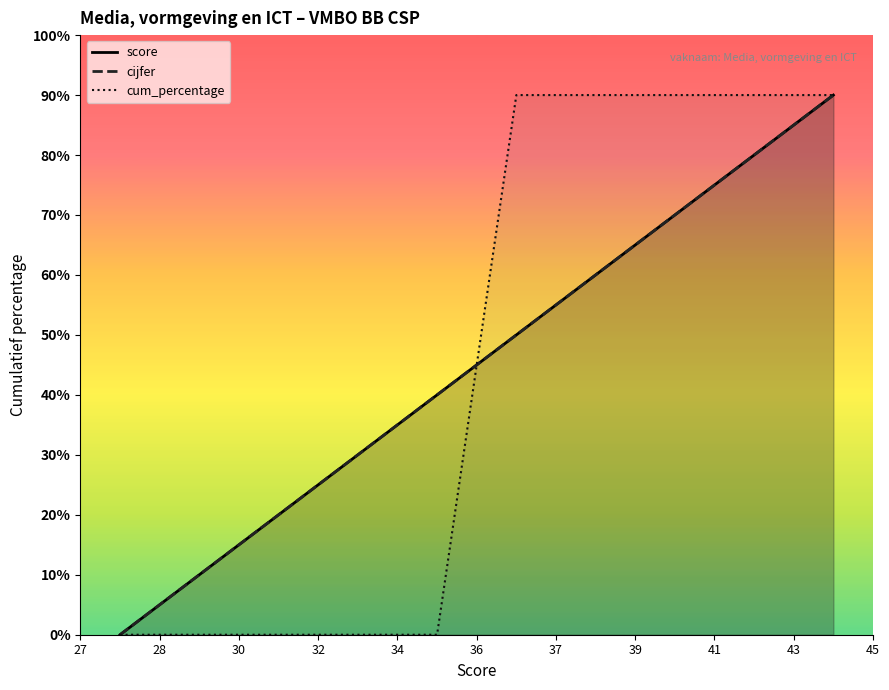

How many data points does each series have?

19